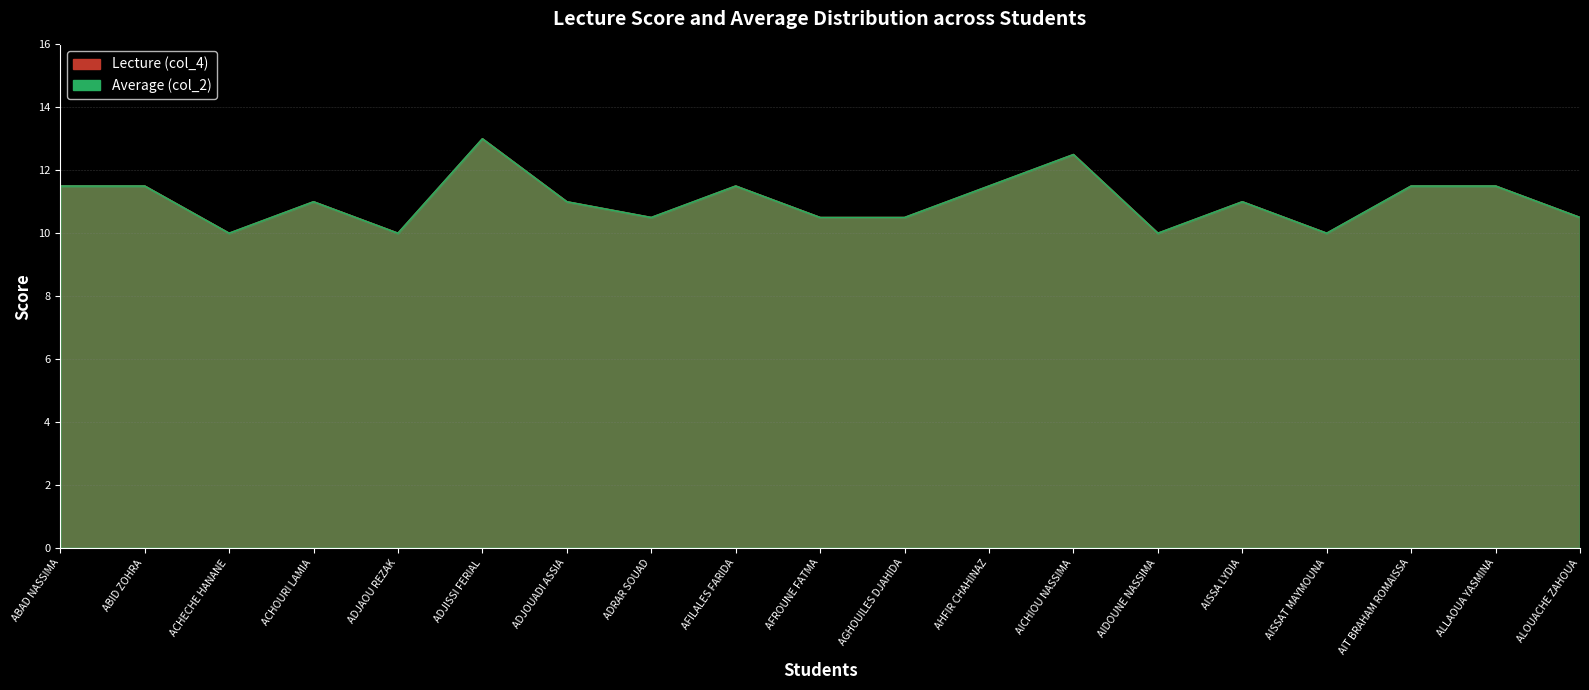

At which label does Lecture (col_4) reach its minimum?

ACHECHE HANANE